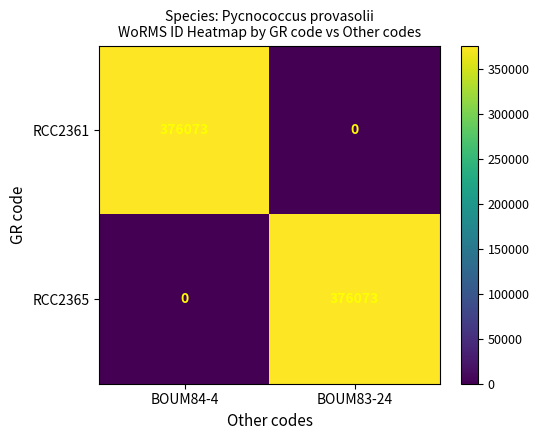

What is the maximum value for RCC2365?

376073